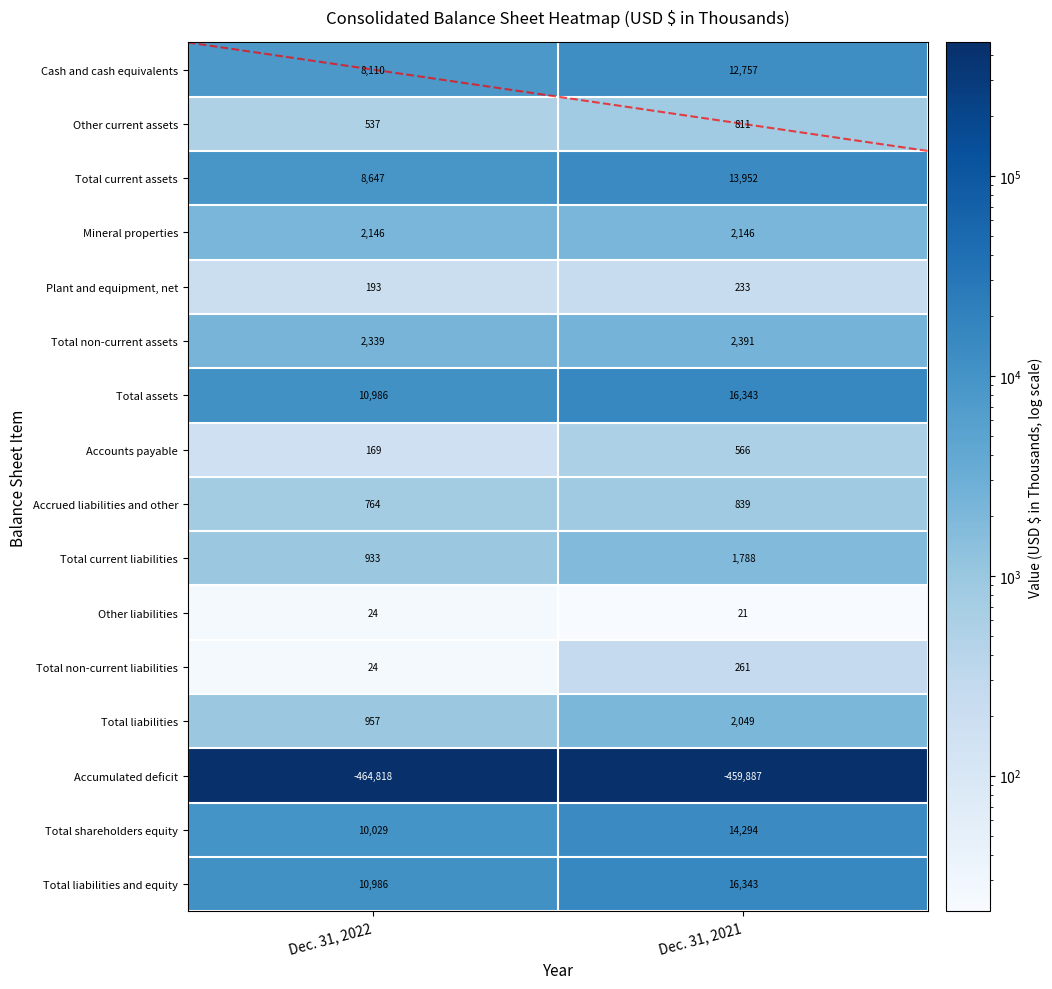

What is the difference between the highest and lowest values at Dec. 31, 2021?

476230